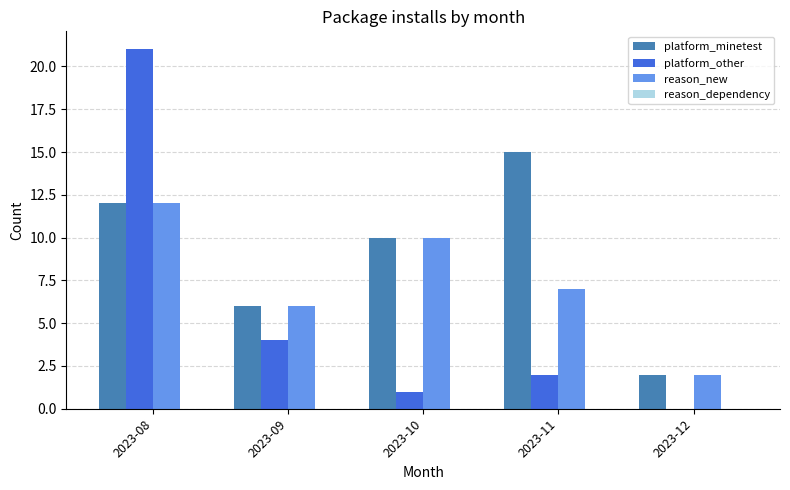

What is the average value of the reason_new series?

7